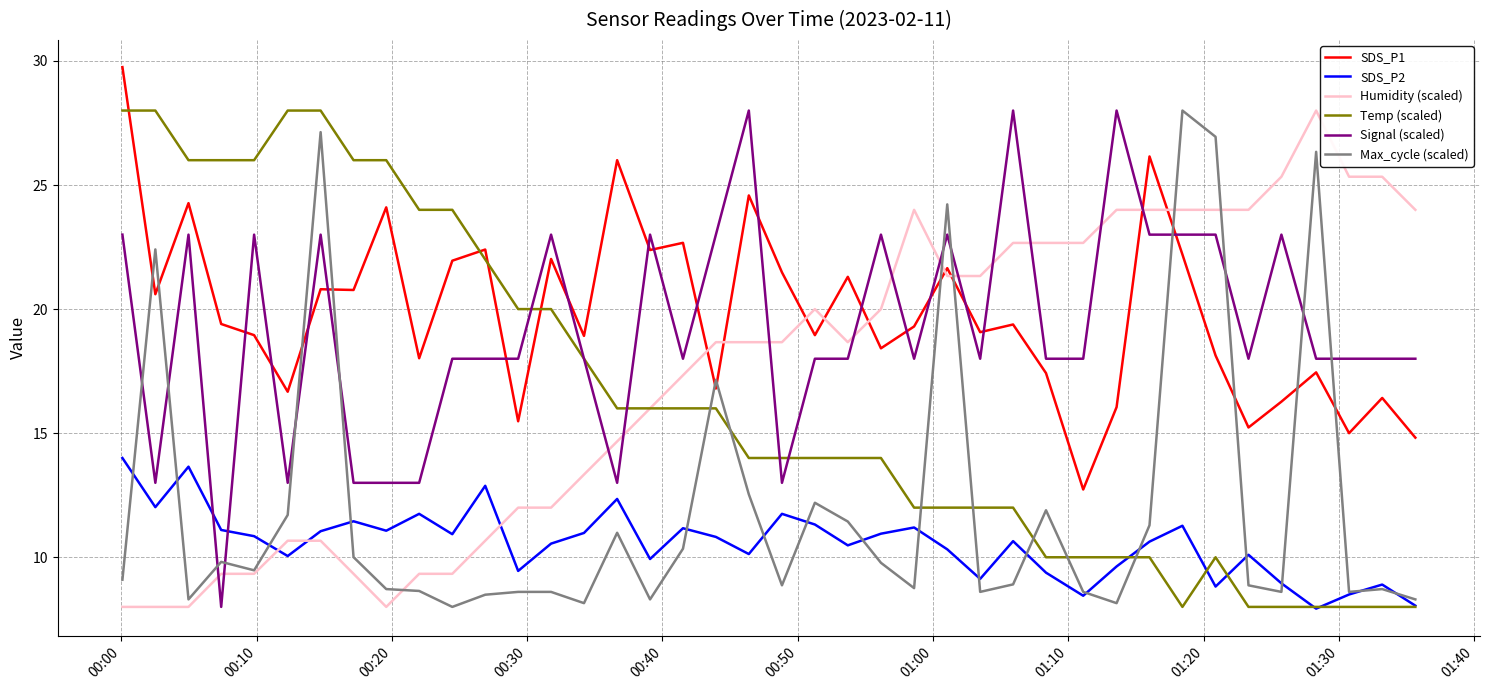

What is the lowest value of the Temp (scaled) series?

8.0